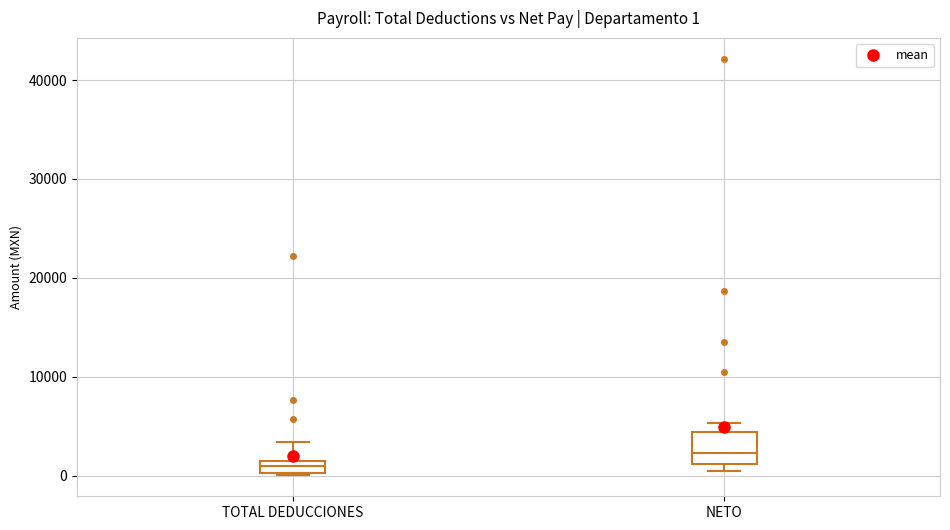

Which box is the tallest, from its lower edge to its upper edge?

NETO